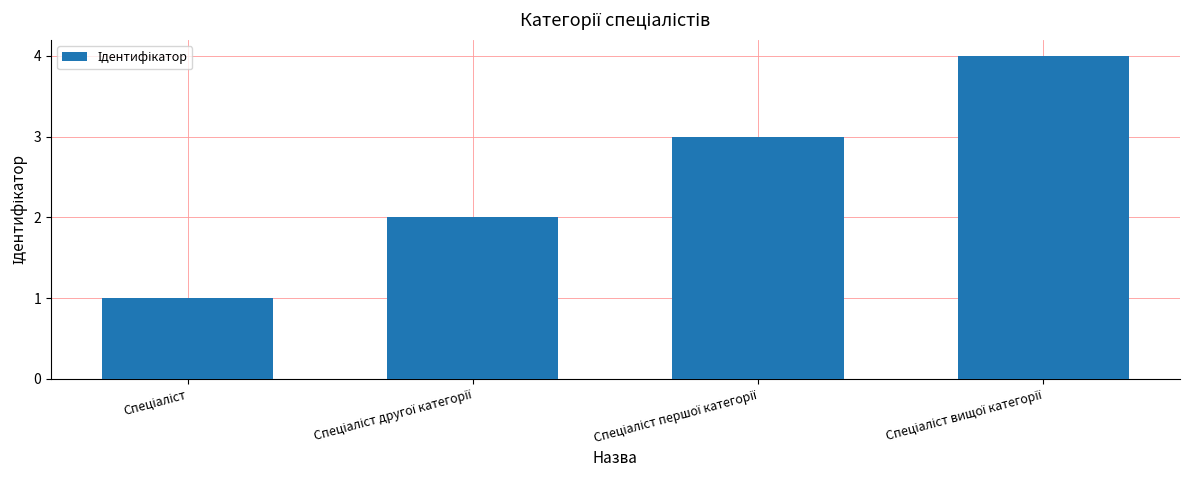

What is the greatest value displayed?

4